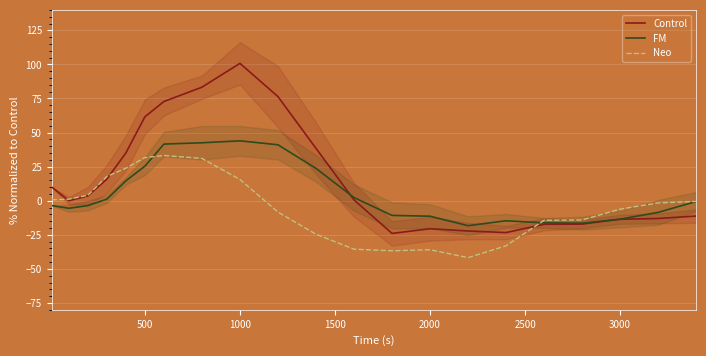

The value of Control at 500 is 80.3. True or false?

False